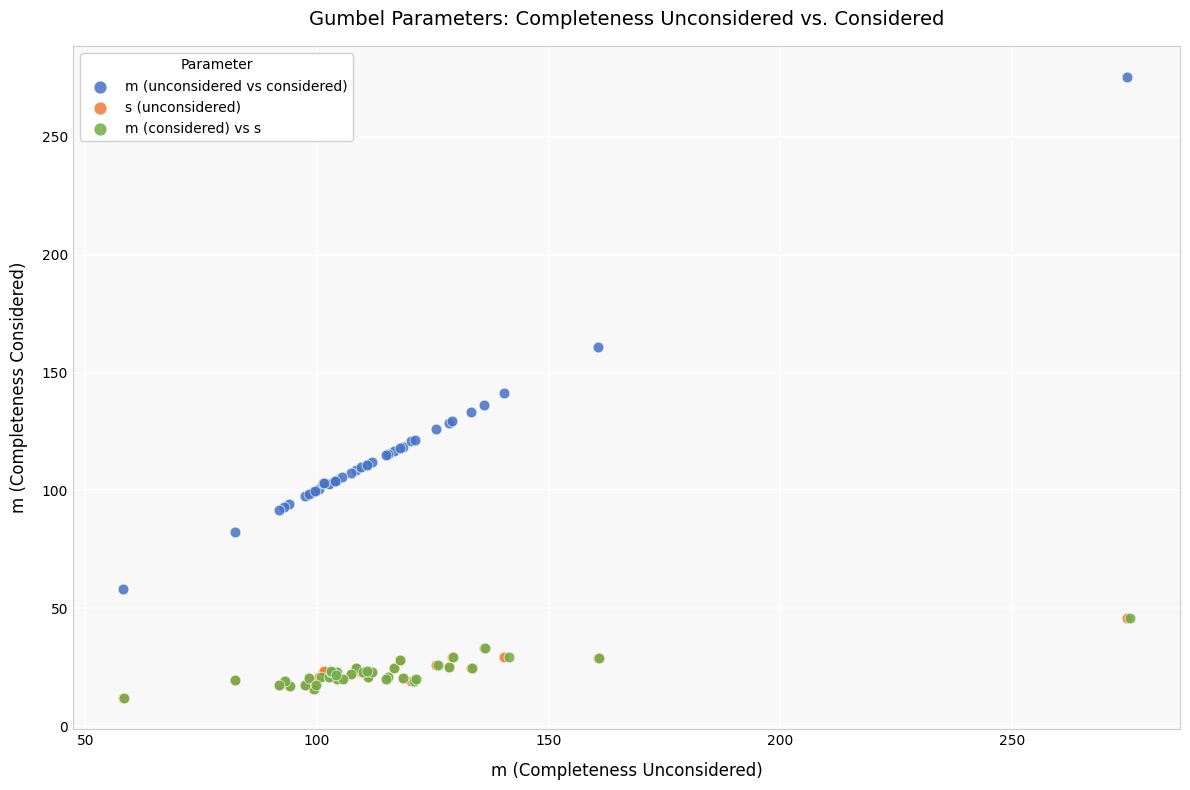

Which series has the widest spread of Y values?

m (unconsidered vs considered)